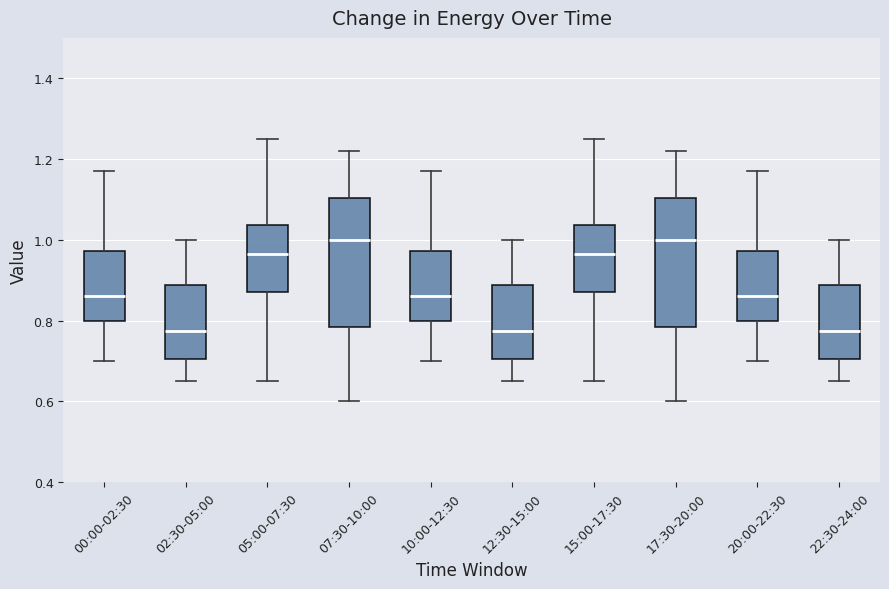

Reading left to right, read every box against the y-axis: the position of its median line, the range the box covers, and the ends of its whiskers. The values are not printed on the chart, so give them approximately, as read against the axis.

00:00-02:30: median 0.86, box 0.80 to 0.98, whiskers 0.70 to 1.18
02:30-05:00: median 0.78, box 0.70 to 0.88, whiskers 0.66 to 1.00
05:00-07:30: median 0.96, box 0.88 to 1.04, whiskers 0.66 to 1.26
07:30-10:00: median 1.00, box 0.78 to 1.10, whiskers 0.60 to 1.22
10:00-12:30: median 0.86, box 0.80 to 0.98, whiskers 0.70 to 1.18
12:30-15:00: median 0.78, box 0.70 to 0.88, whiskers 0.66 to 1.00
15:00-17:30: median 0.96, box 0.88 to 1.04, whiskers 0.66 to 1.26
17:30-20:00: median 1.00, box 0.78 to 1.10, whiskers 0.60 to 1.22
20:00-22:30: median 0.86, box 0.80 to 0.98, whiskers 0.70 to 1.18
22:30-24:00: median 0.78, box 0.70 to 0.88, whiskers 0.66 to 1.00